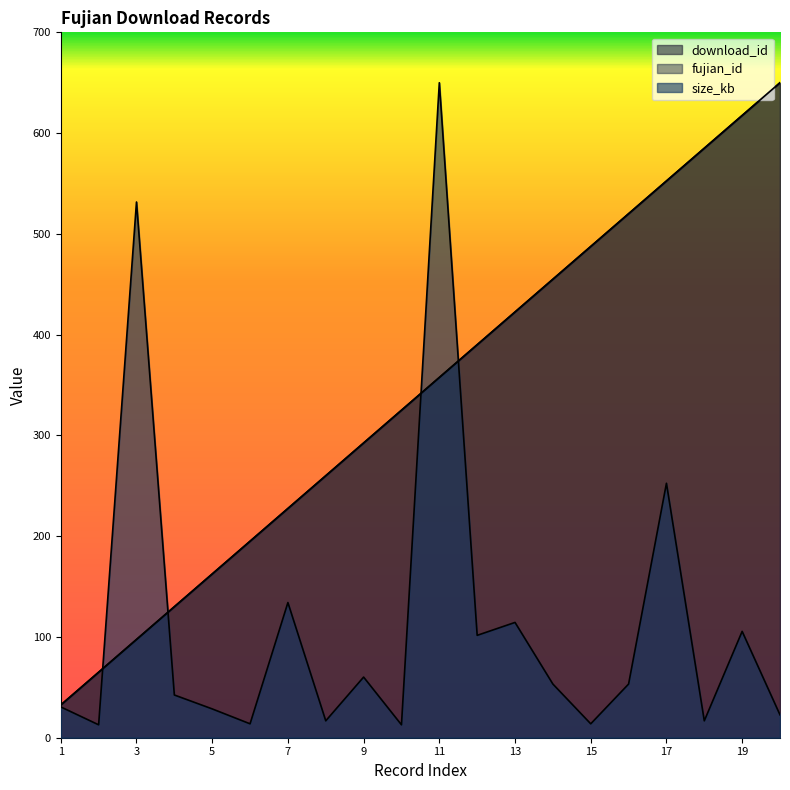

True or false: size_kb has a value of 8.2 at 8.

False